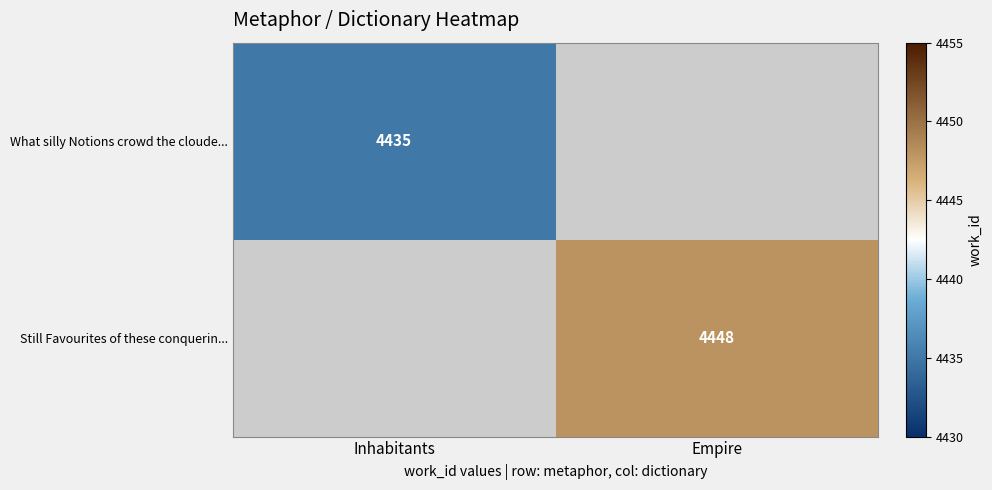

The Still Favourites of these conquerin... series shows 4448 at Empire. True or false?

True